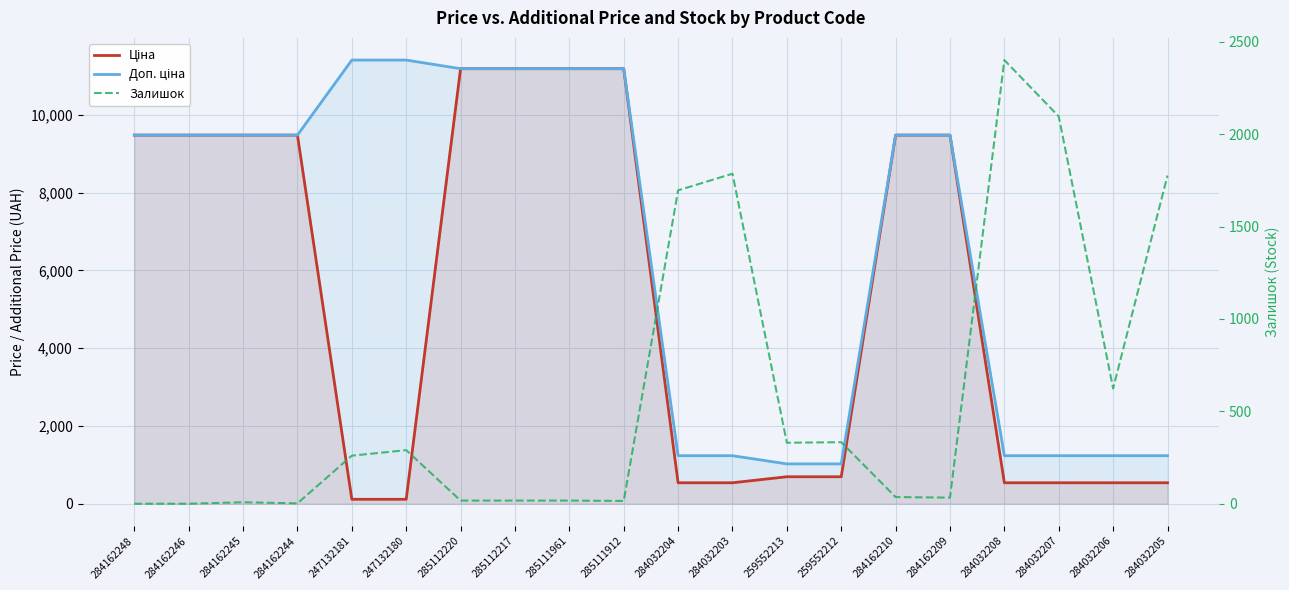

Reading left to right, extract all data points from this chart.

Ціна: 9480.1	9480.1	9480.1	9480.1	114.1	114.1	11188.2	11188.2	11188.2	11188.2	539.0	539.0	693.7	693.7	9480.1	9480.1	539.0	539.0	539.0	539.0
Доп. ціна: 9480.1	9480.1	9480.1	9480.1	11410.0	11410.0	11188.2	11188.2	11188.2	11188.2	1235.4	1235.4	1024.6	1024.6	9480.1	9480.1	1235.4	1235.4	1235.4	1235.4
Залишок: 0.0	0.0	8.0	2.0	260.0	290.0	17.0	17.0	17.0	15.0	1696.0	1786.0	330.0	333.0	36.0	33.0	2401.0	2096.0	624.0	1776.0